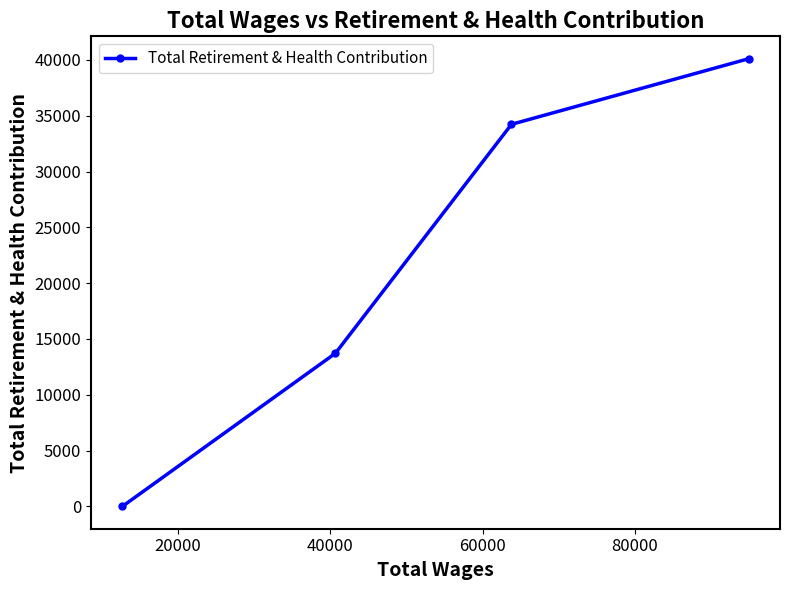

True or false: the data has more than 0 interior local peaks.

False